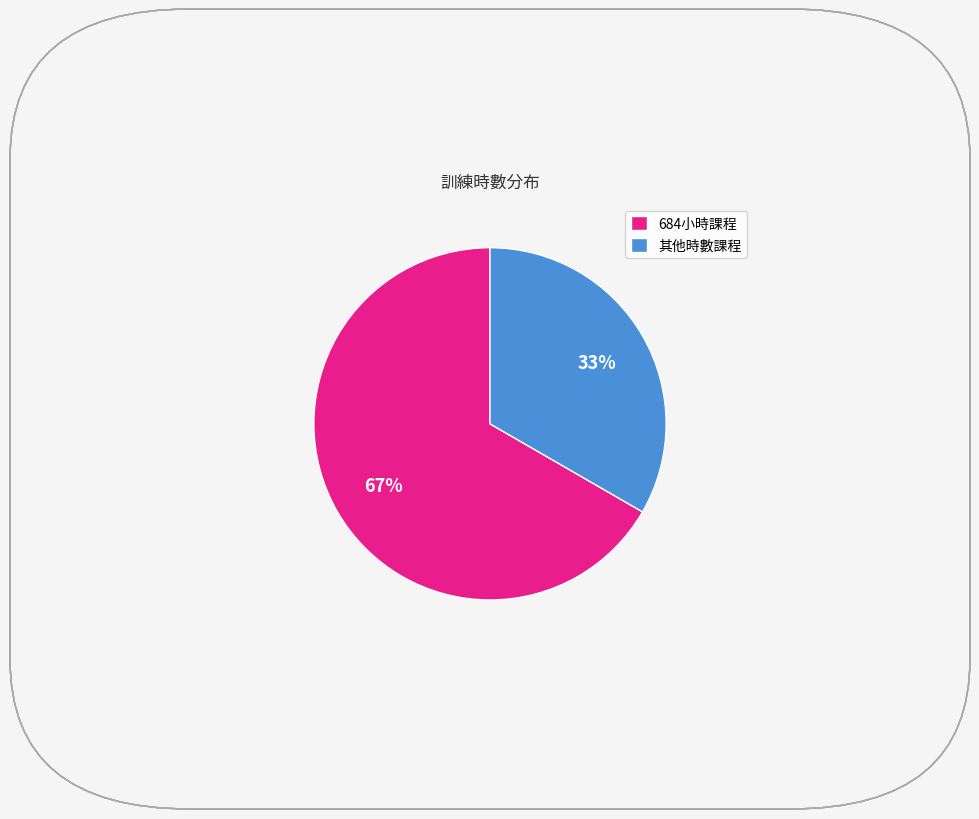

To the nearest percent, what is the average slice percentage?

50%